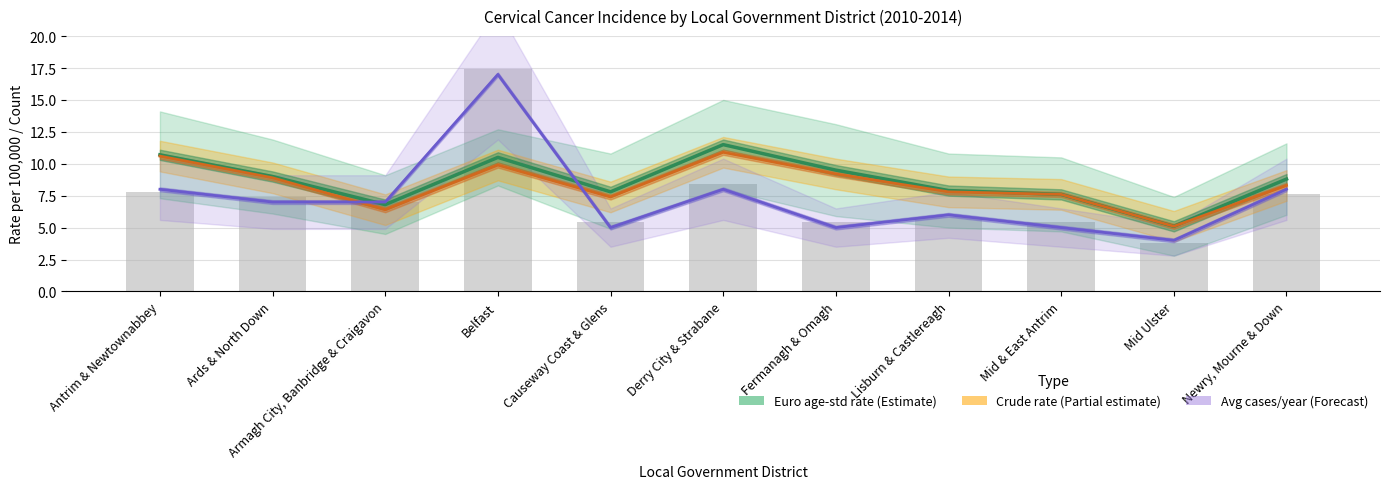

Reading right to left, list all the values displayed in this chart.

Euro age-std rate (Estimate): Newry, Mourne & Down=8.8	Mid Ulster=5.1	Mid & East Antrim=7.6	Lisburn & Castlereagh=7.9	Fermanagh & Omagh=9.5	Derry City & Strabane=11.5	Causeway Coast & Glens=7.8	Belfast=10.5	Armagh City, Banbridge & Craigavon=6.8	Ards & North Down=9.0	Antrim & Newtownabbey=10.7
Crude incidence rate (Partial estimate): Newry, Mourne & Down=8.3	Mid Ulster=5.1	Mid & East Antrim=7.6	Lisburn & Castlereagh=7.8	Fermanagh & Omagh=9.2	Derry City & Strabane=10.9	Causeway Coast & Glens=7.4	Belfast=9.9	Armagh City, Banbridge & Craigavon=6.4	Ards & North Down=8.9	Antrim & Newtownabbey=10.6
Avg cases/year (Forecast): Newry, Mourne & Down=8.0	Mid Ulster=4.0	Mid & East Antrim=5.0	Lisburn & Castlereagh=6.0	Fermanagh & Omagh=5.0	Derry City & Strabane=8.0	Causeway Coast & Glens=5.0	Belfast=17.0	Armagh City, Banbridge & Craigavon=7.0	Ards & North Down=7.0	Antrim & Newtownabbey=8.0